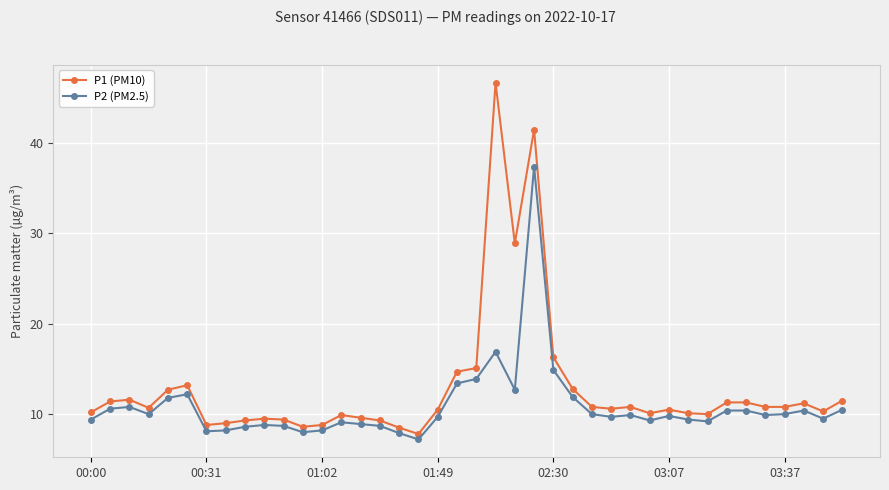

What is the maximum value for P2 (PM2.5)?

37.4